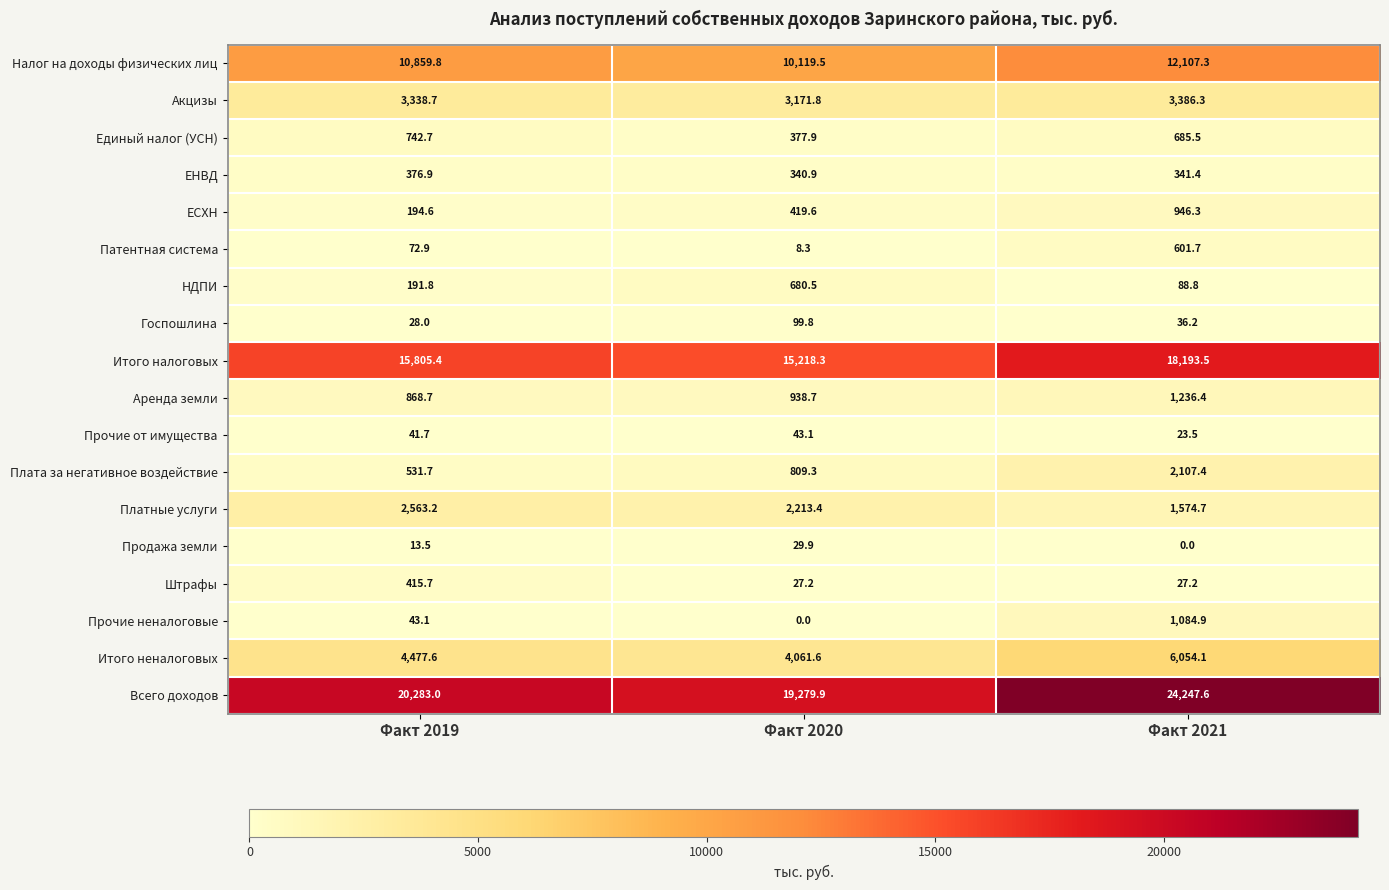

At which category does the chart reach its peak across all series?

Факт 2021